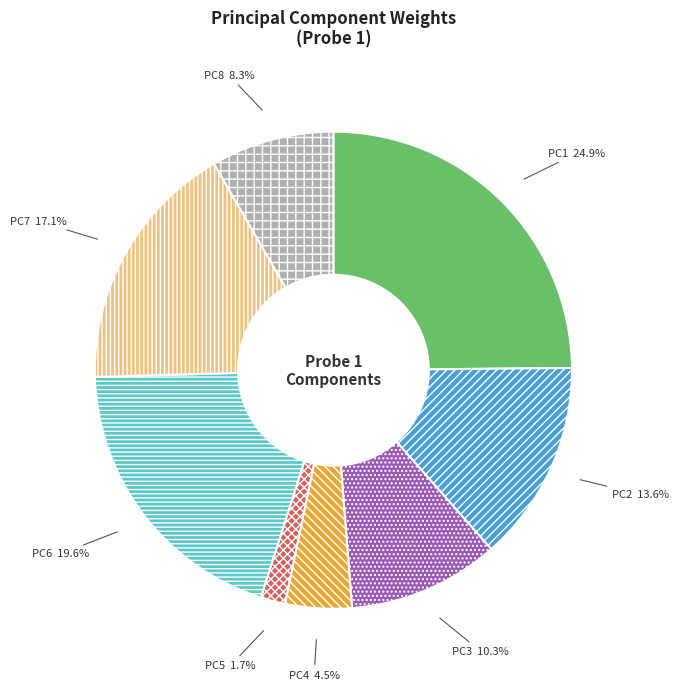

Which has a higher value, PC3 or PC6?

PC6